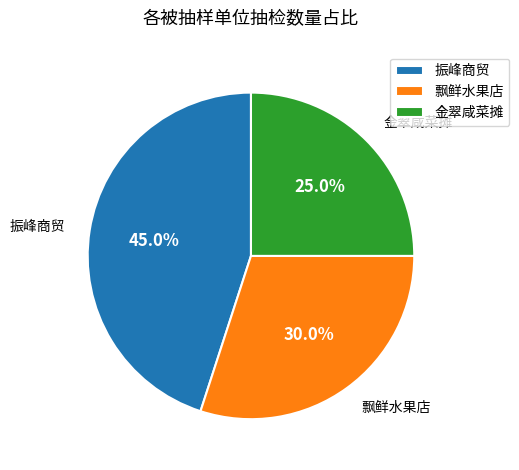

Does any single category account for the majority?

No